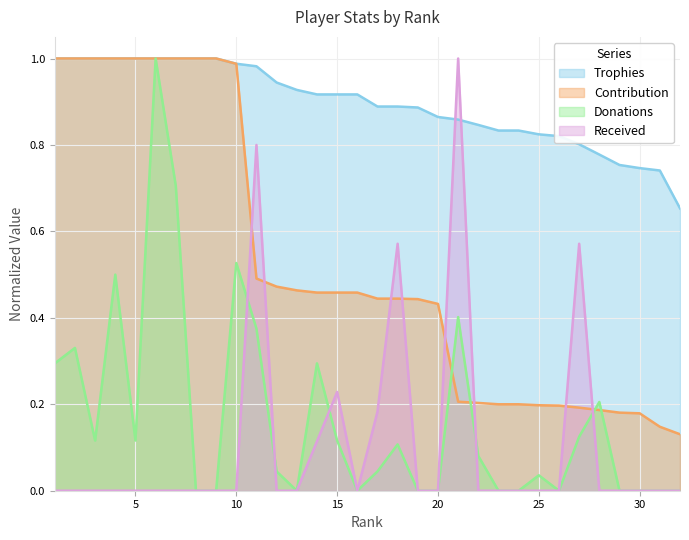

Between which two adjacent categories do Received and Donations first intersect?

10 and 11